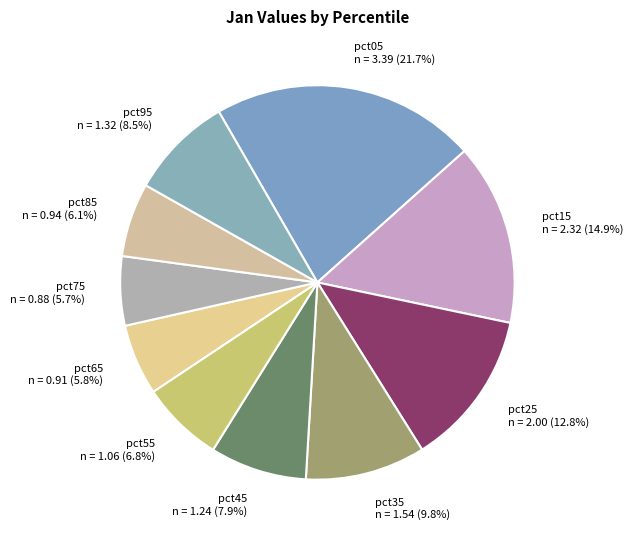

How many slices are in this pie chart?

10